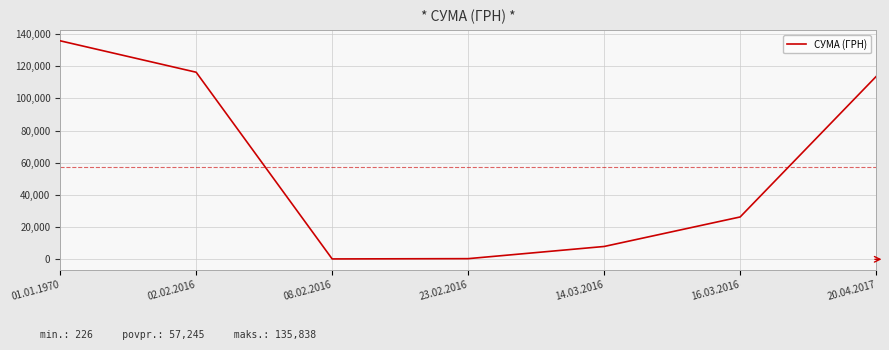

The value at 02.02.2016 is 116297.6. True or false?

True